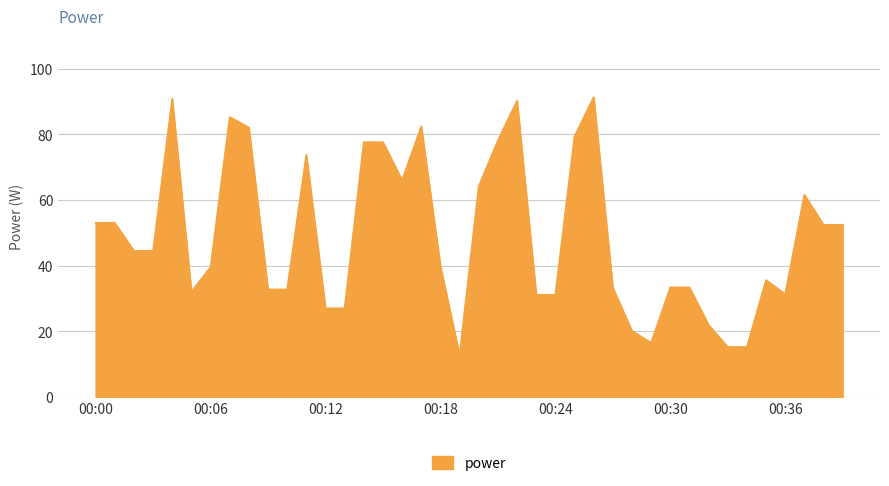

What is the greatest value displayed?

91.4